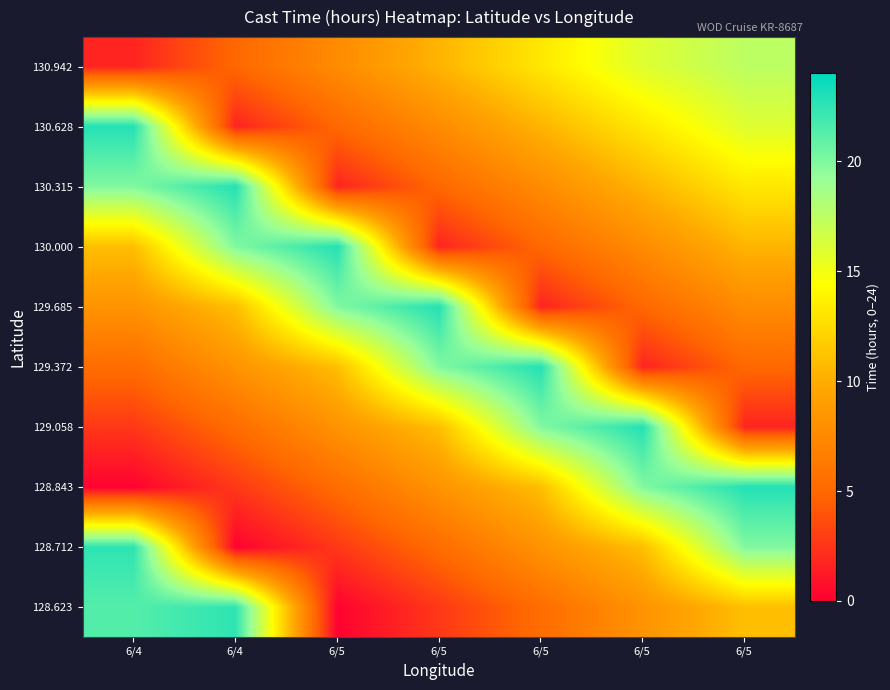

Reading right to left, transcribe all the data shown in this chart.

128.623: 6/5=11.0	6/5=8.2	6/5=5.3	6/5=2.7	6/5=0.2	6/4=22.5	6/4=21.3
128.712: 6/5=19.9	6/5=11.0	6/5=8.2	6/5=5.3	6/5=2.7	6/4=0.2	6/4=22.5
128.843: 6/5=22.8	6/5=19.9	6/5=11.0	6/5=8.2	6/5=5.3	6/4=2.7	6/4=0.2
129.058: 6/5=1.8	6/5=22.8	6/5=19.9	6/5=11.0	6/5=8.2	6/4=5.3	6/4=2.7
129.372: 6/5=5.0	6/5=1.8	6/5=22.8	6/5=19.9	6/5=11.0	6/4=8.2	6/4=5.3
129.685: 6/5=7.7	6/5=5.0	6/5=1.8	6/5=22.8	6/5=19.9	6/4=11.0	6/4=8.2
130.000: 6/5=10.4	6/5=7.7	6/5=5.0	6/5=1.8	6/5=22.8	6/4=19.9	6/4=11.0
130.315: 6/5=13.2	6/5=10.4	6/5=7.7	6/5=5.0	6/5=1.8	6/4=22.8	6/4=19.9
130.628: 6/5=15.9	6/5=13.2	6/5=10.4	6/5=7.7	6/5=5.0	6/4=1.8	6/4=22.8
130.942: 6/5=17.5	6/5=15.9	6/5=13.2	6/5=10.4	6/5=7.7	6/4=5.0	6/4=1.8